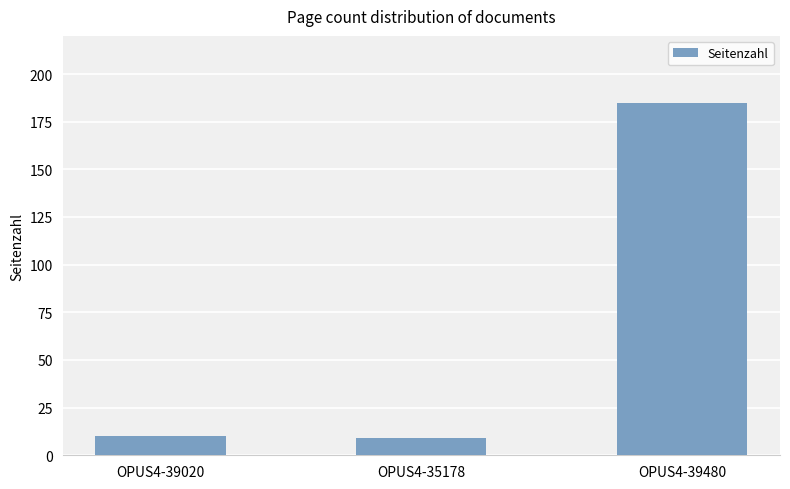

What is the difference between the values at OPUS4-35178 and OPUS4-39020?

1